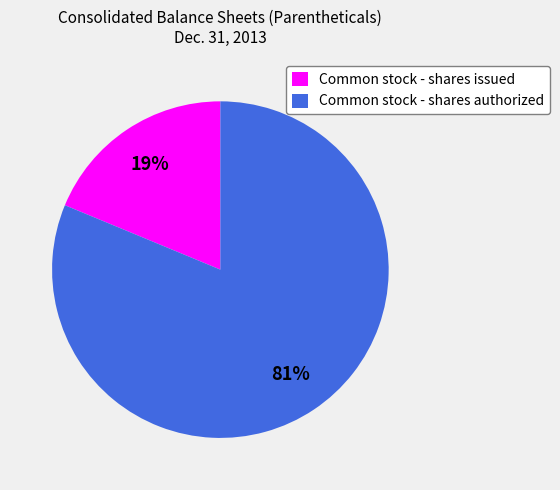

How many slices are in this pie chart?

2